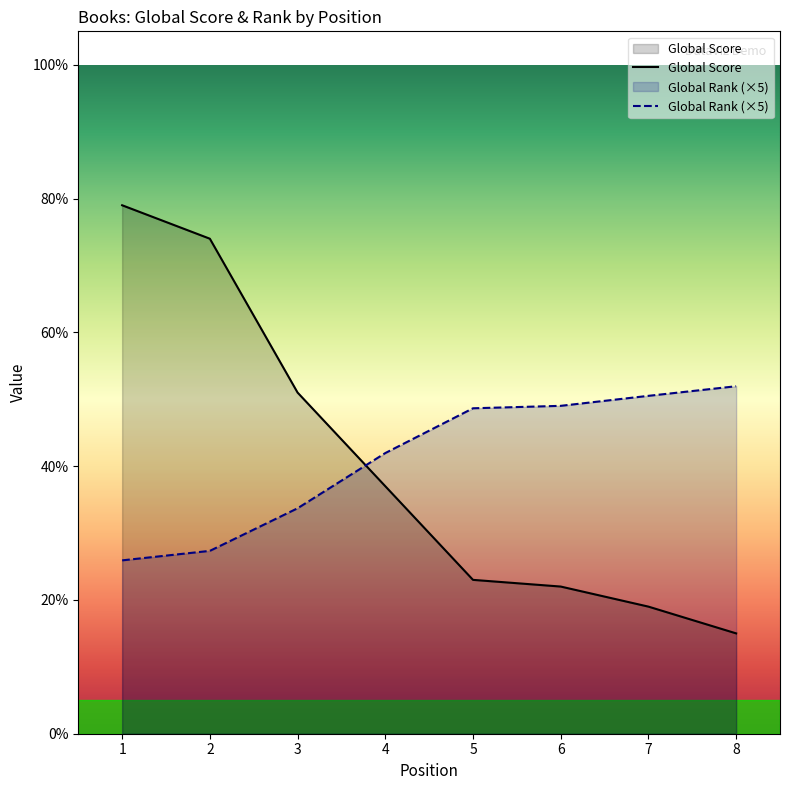

What is the sum of the Global Rank (scaled) values at 6 and 7?

99.5